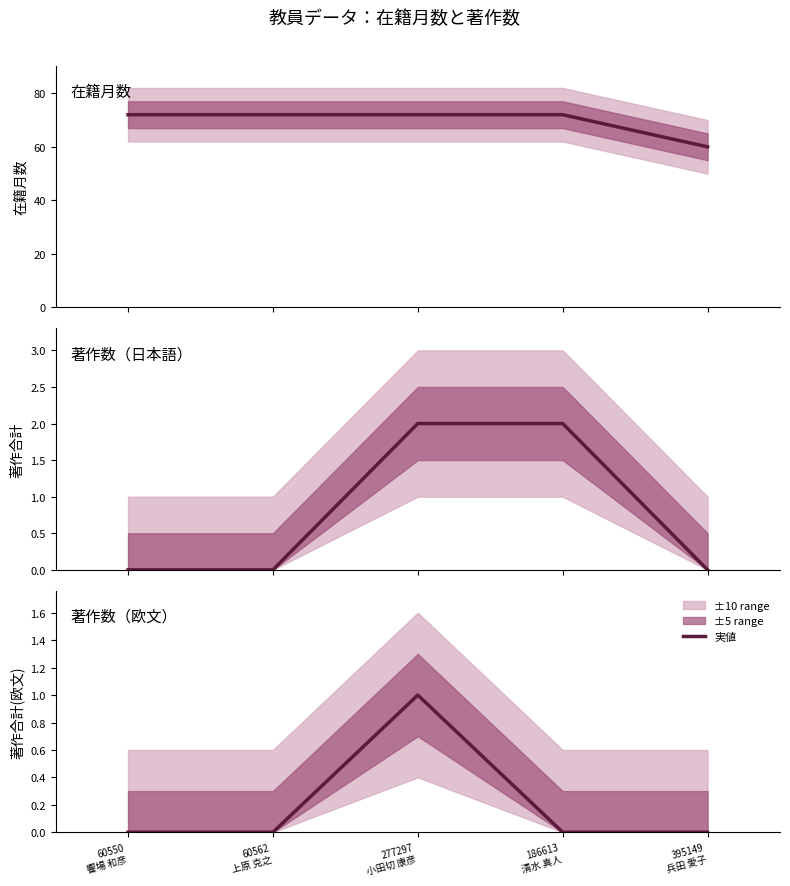

At which category is the sum across all series the highest?

277297
小田切 康彦